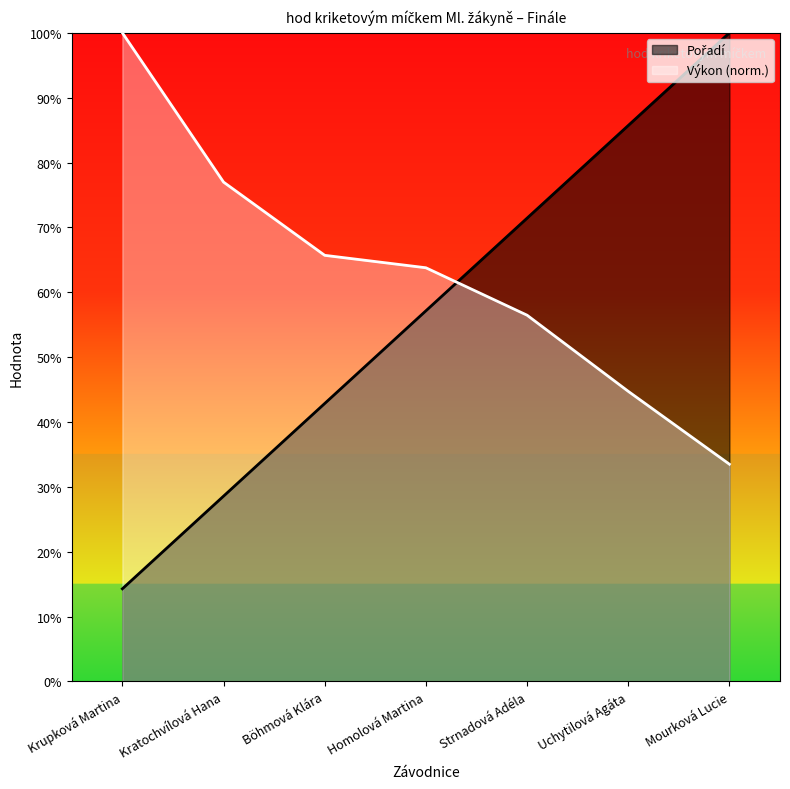

Where is Pořadí nearest to the value 57?

Homolová Martina